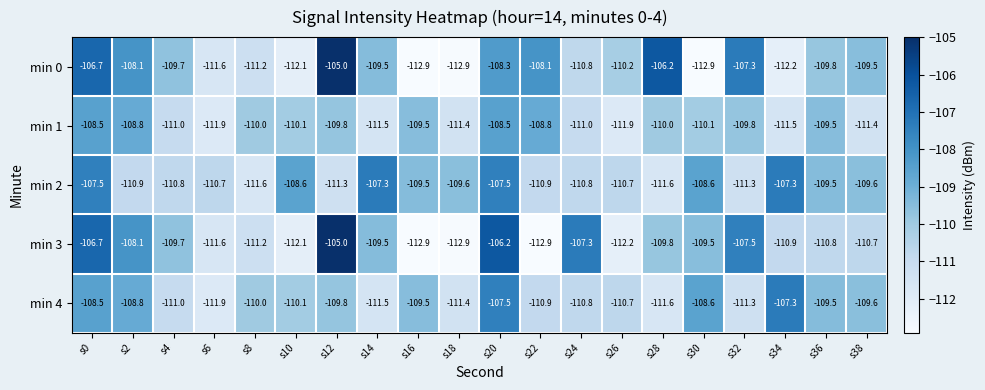

At which label is min 3 closest to -108?

s2